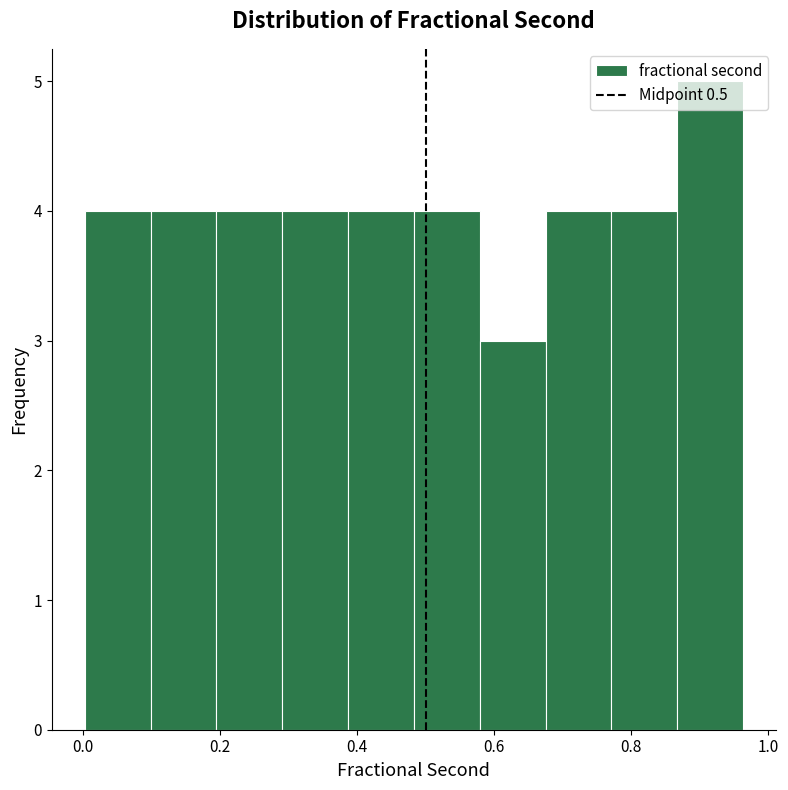

How tall is the bar that spans 0.10 to 0.20 on the x-axis? Neither the bar edges nor the heights are printed on the chart, so give them approximately, as read against the axes.

4